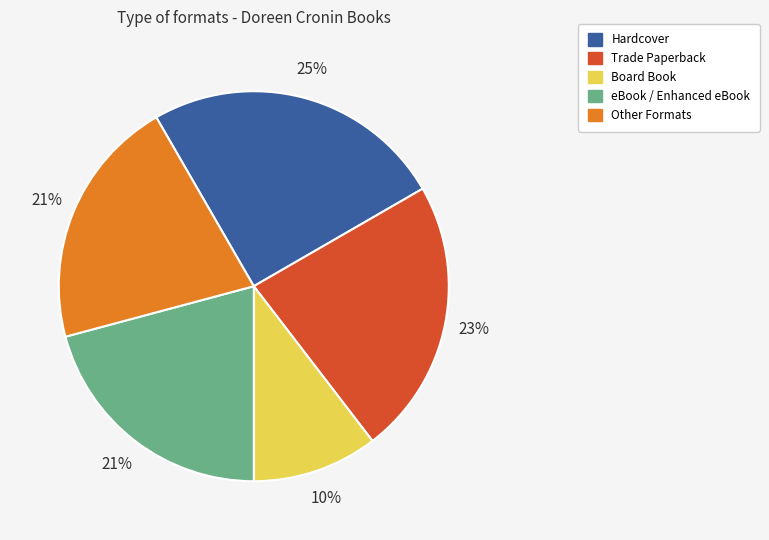

Is there a majority slice in this chart?

No